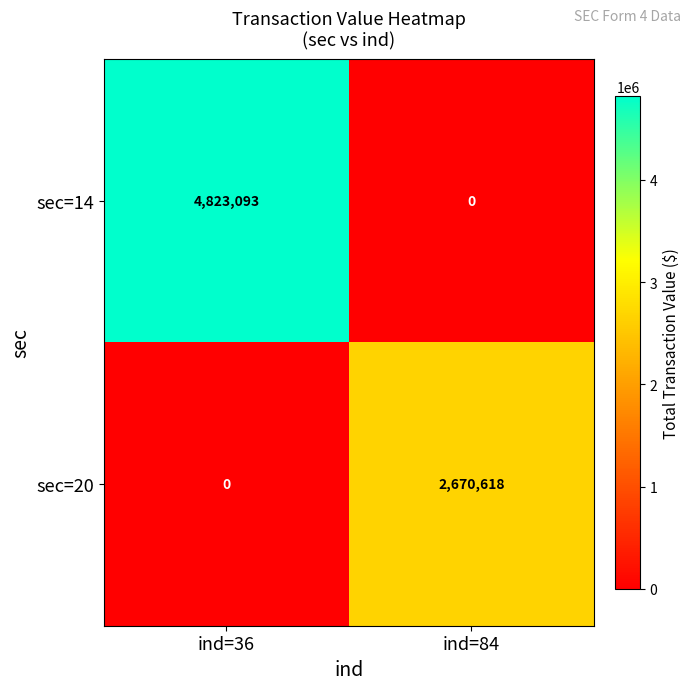

What is the sum of all sec=20 values?

2670618